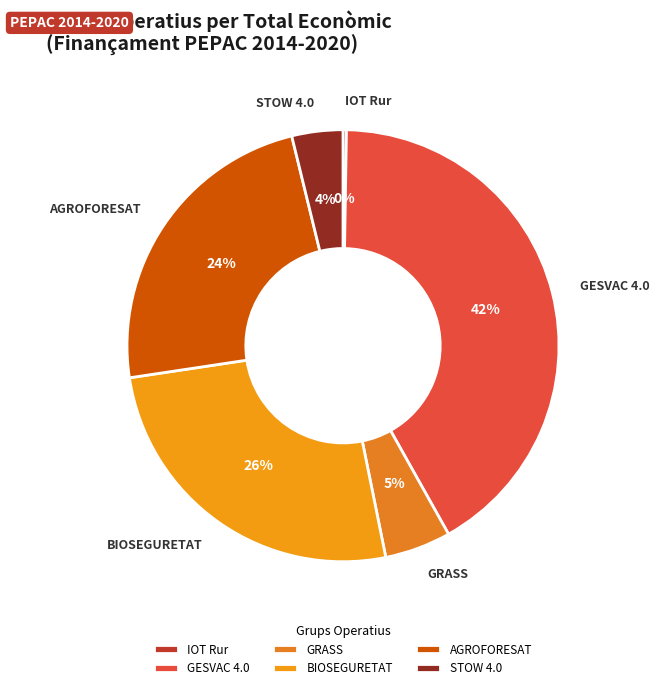

Combined, do STOW 4.0 and BIOSEGURETAT account for over 50%?

No